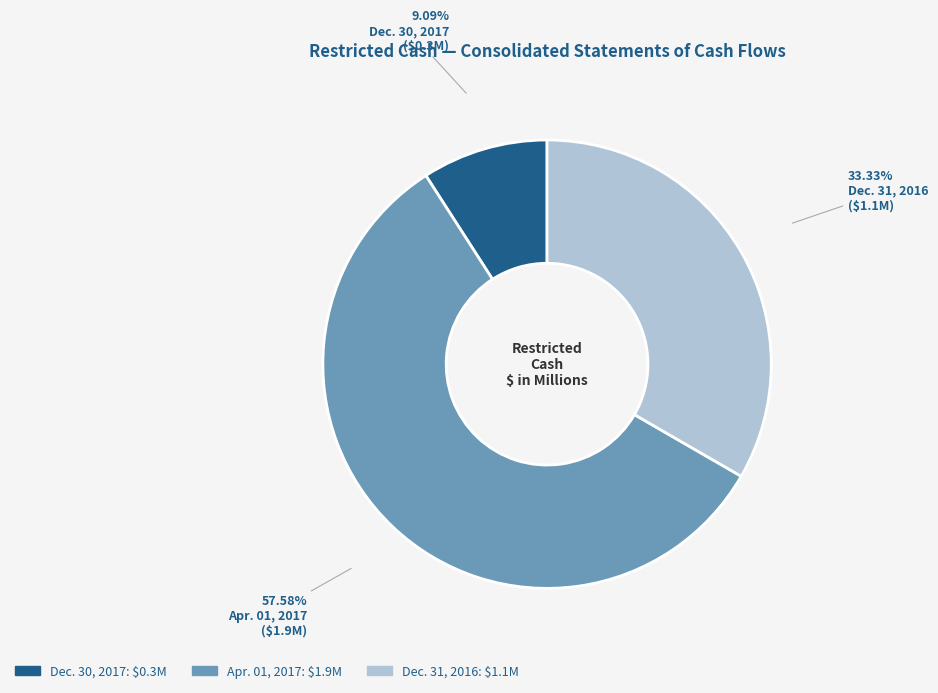

Between Apr. 01, 2017 and Dec. 30, 2017, which is larger?

Apr. 01, 2017